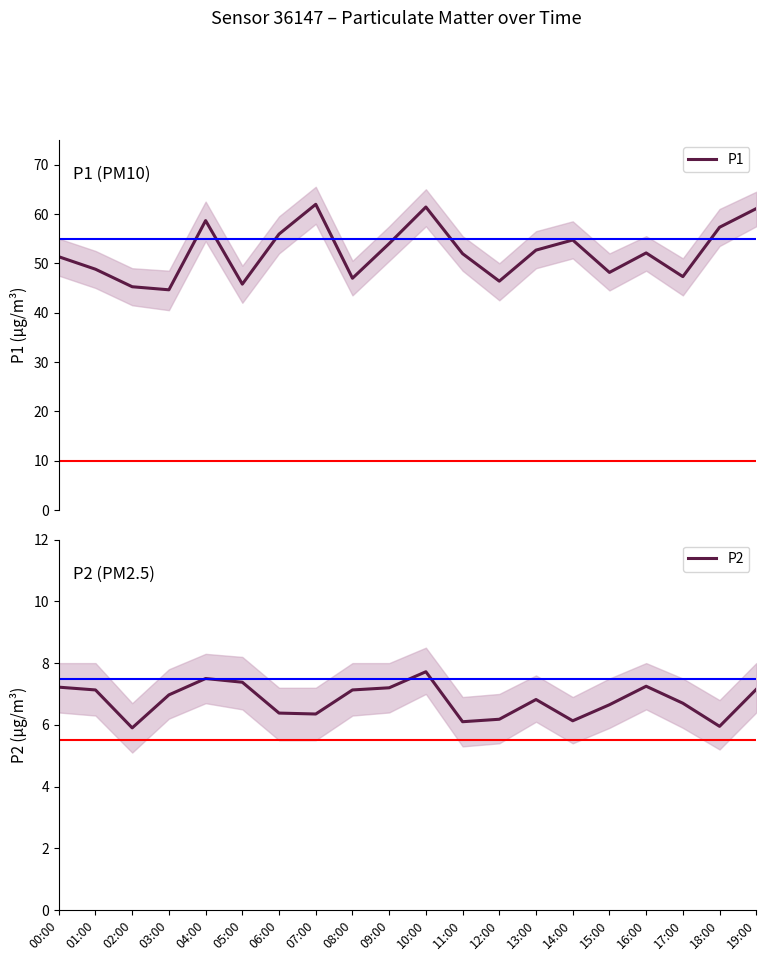

What is the value of the P2 point at the 11th from the left?

7.7